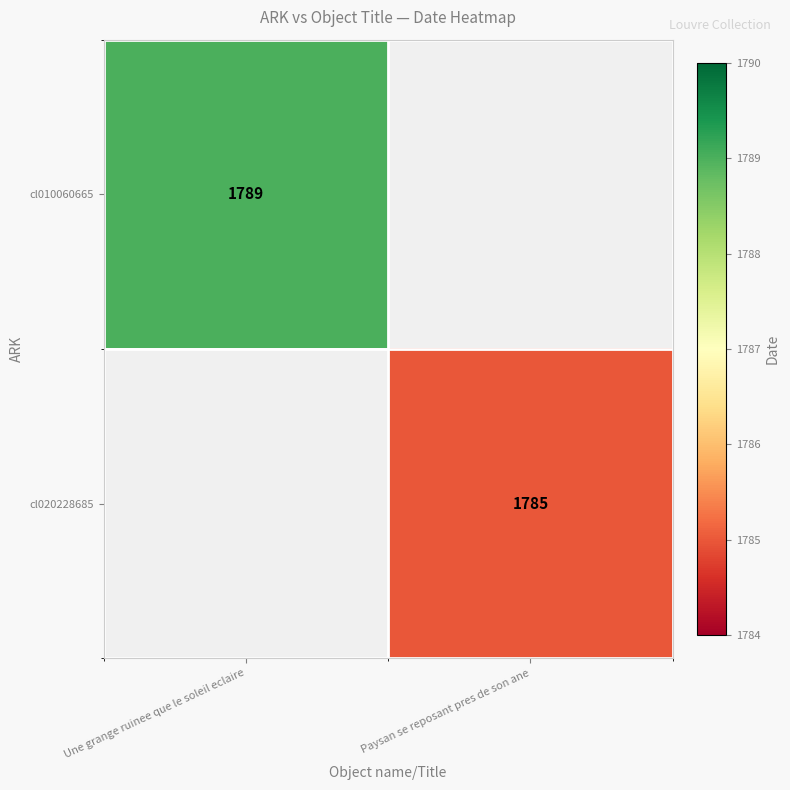

The cl010060665 series shows 1789 at Une grange ruinee que le soleil eclaire. True or false?

True